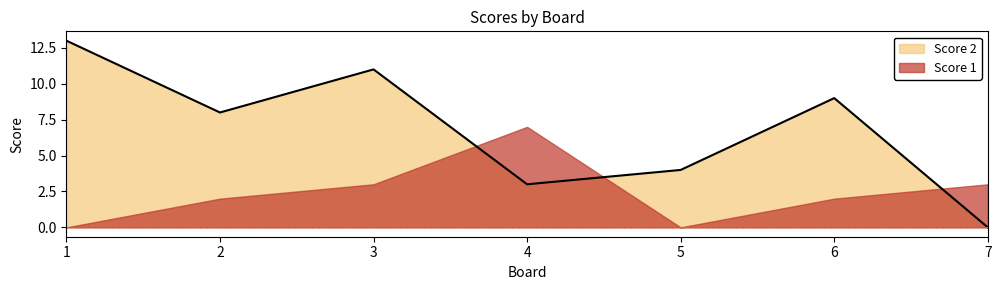

Is it true that the value at 7 is 0?

True